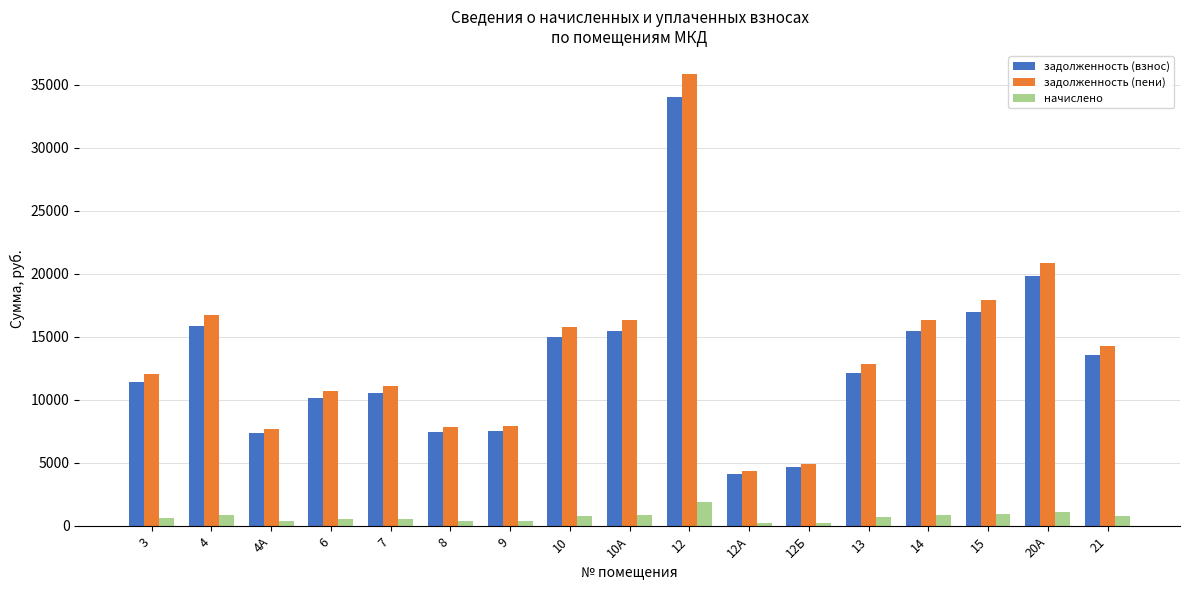

At which category is the sum across all series the highest?

12